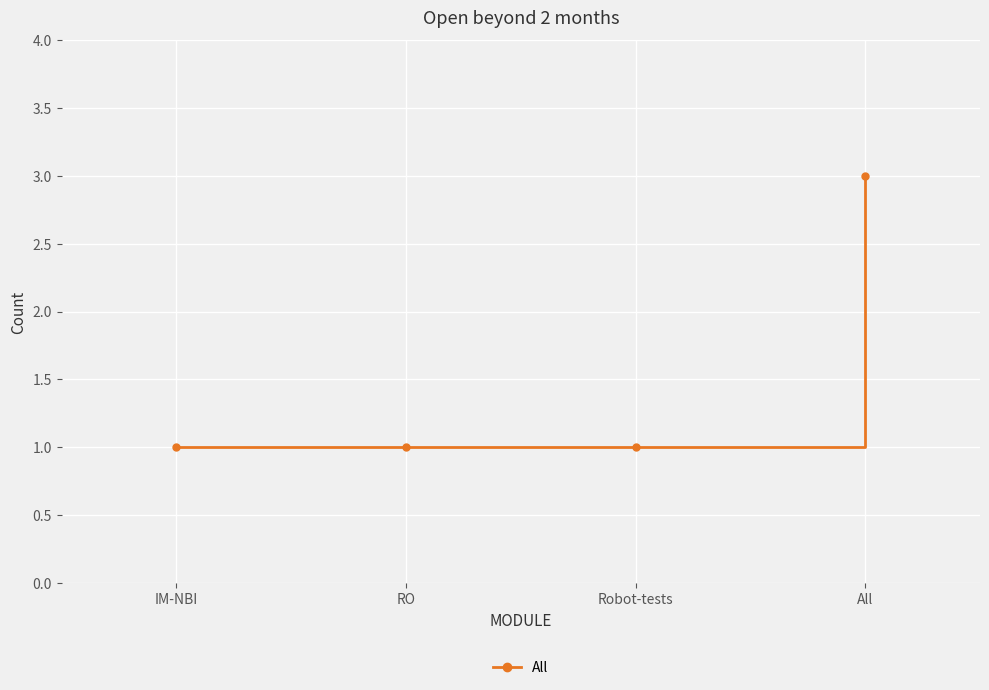

Approximately how many times larger is the value at Robot-tests compared to RO?

1.0